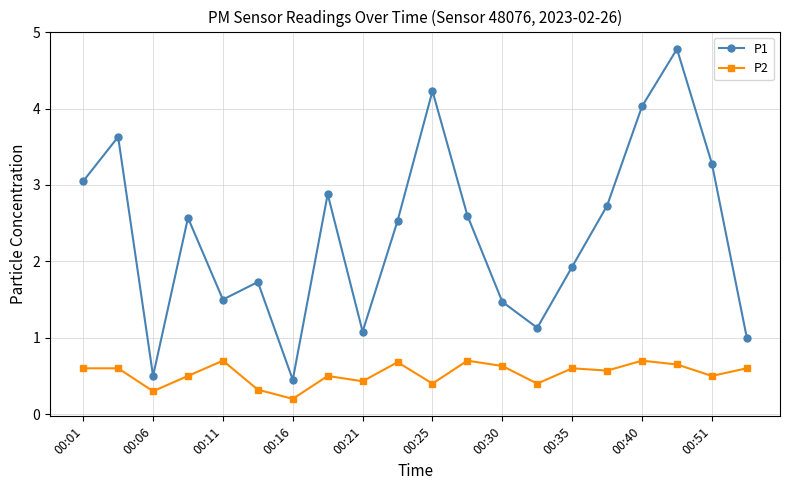

Which series has the widest spread of values?

P1